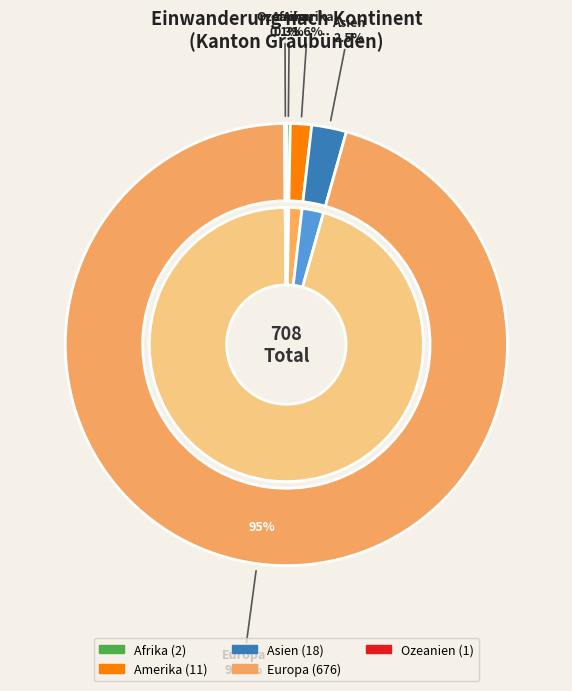

Rank the categories by value from highest to lowest.

Europa, Asien, Amerika, Afrika, Ozeanien